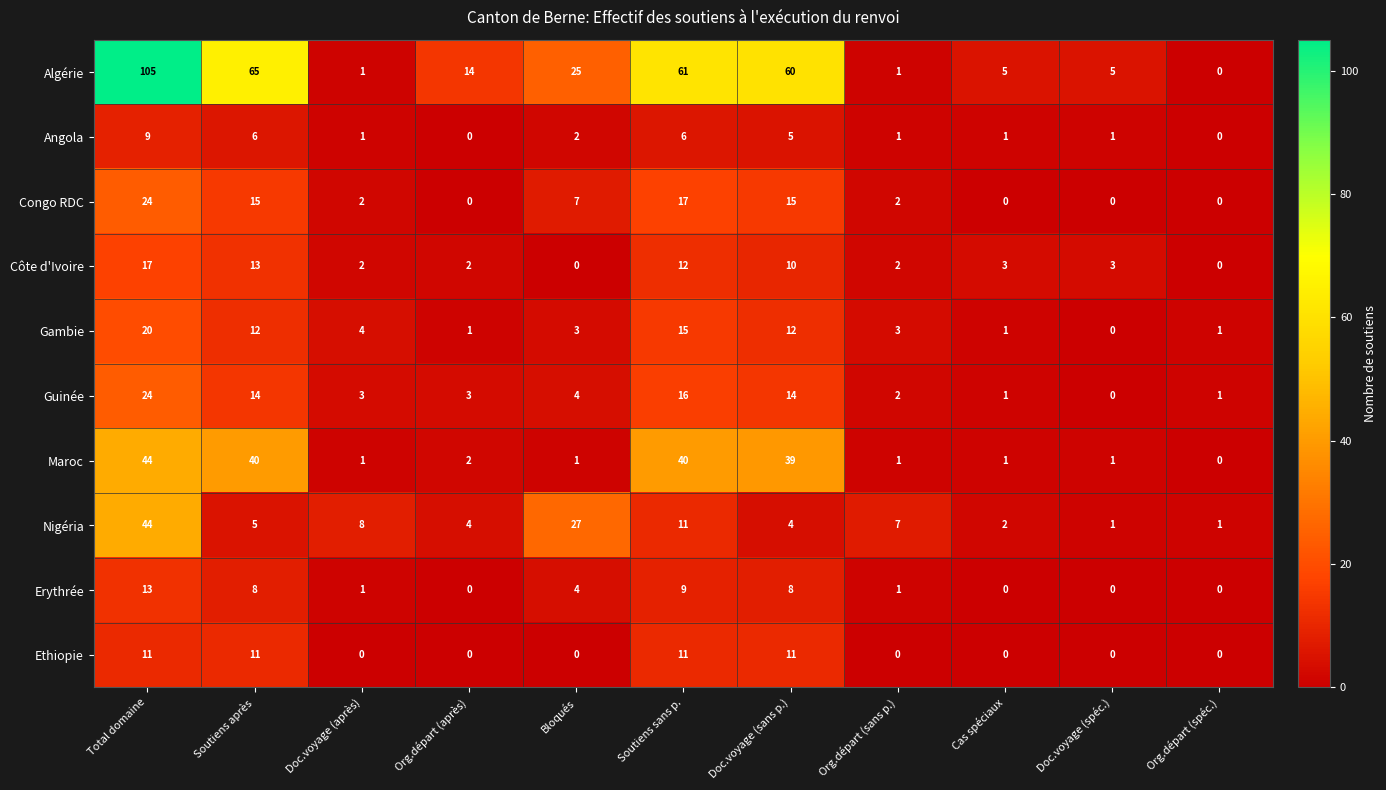

Which series has the largest range (max minus min)?

Algérie